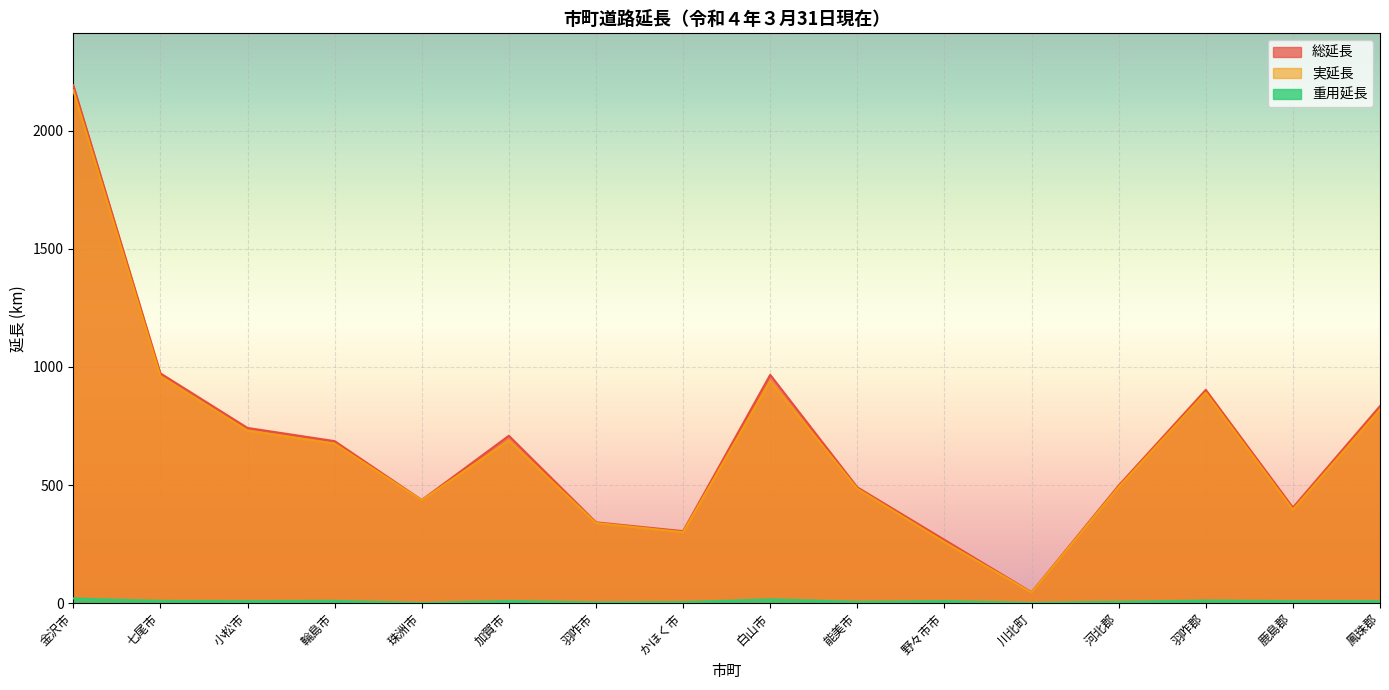

True or false: 総延長 and 重用延長 cross at least once.

False